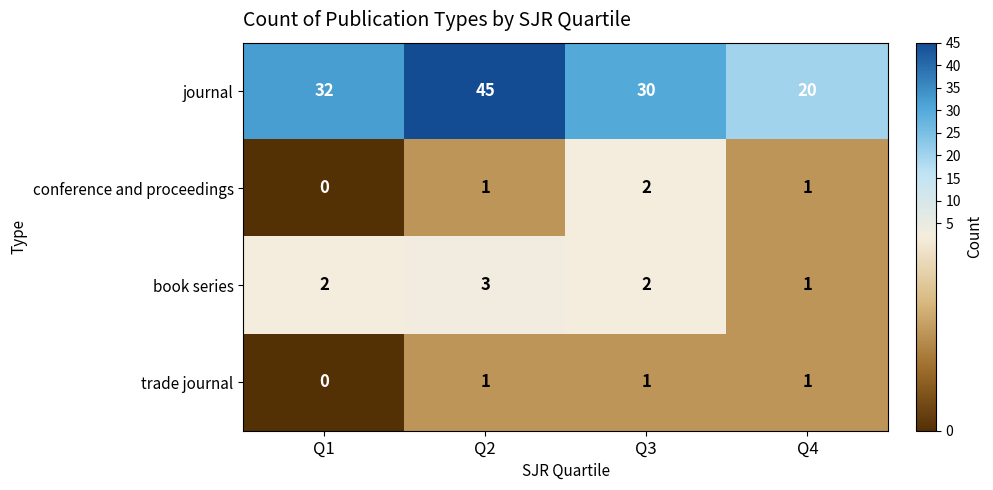

List the series in order of their peak value, highest first.

journal, book series, conference and proceedings, trade journal